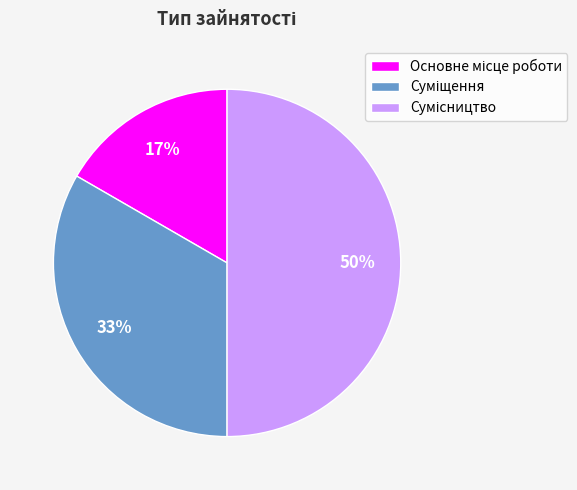

To the nearest percent, what is the average slice percentage?

33%